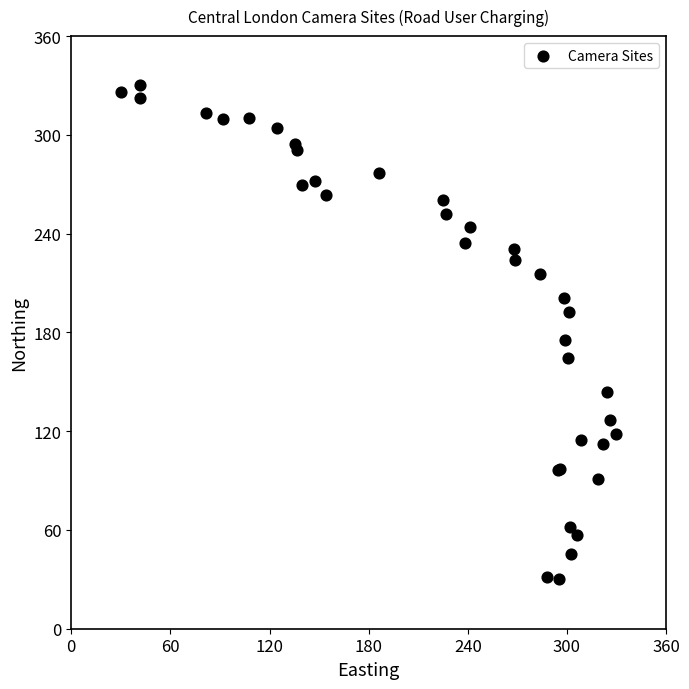

What Y value in the scatter plot is closest to 180?

175.5